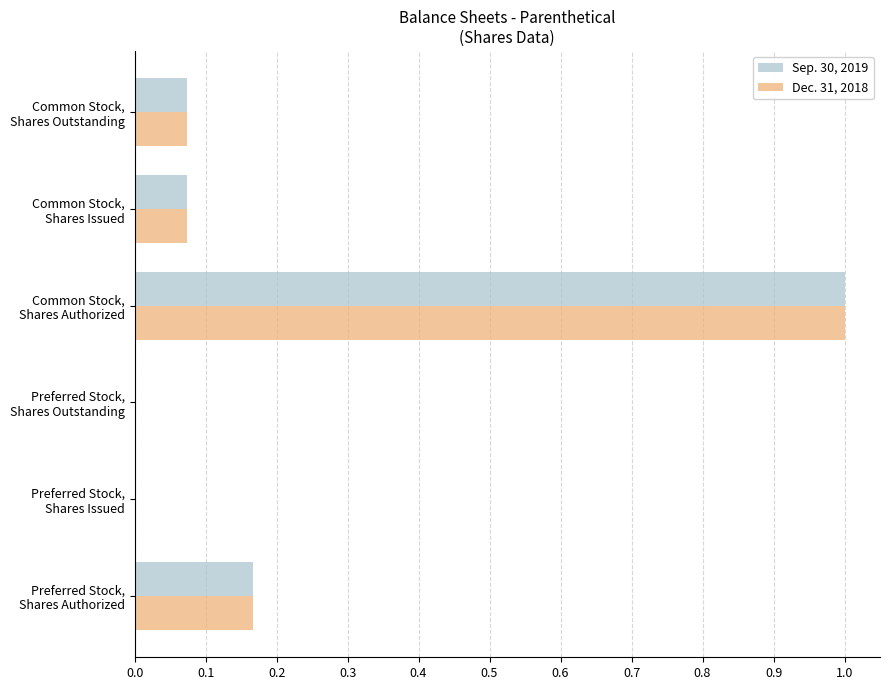

How many data points does each series have?

6